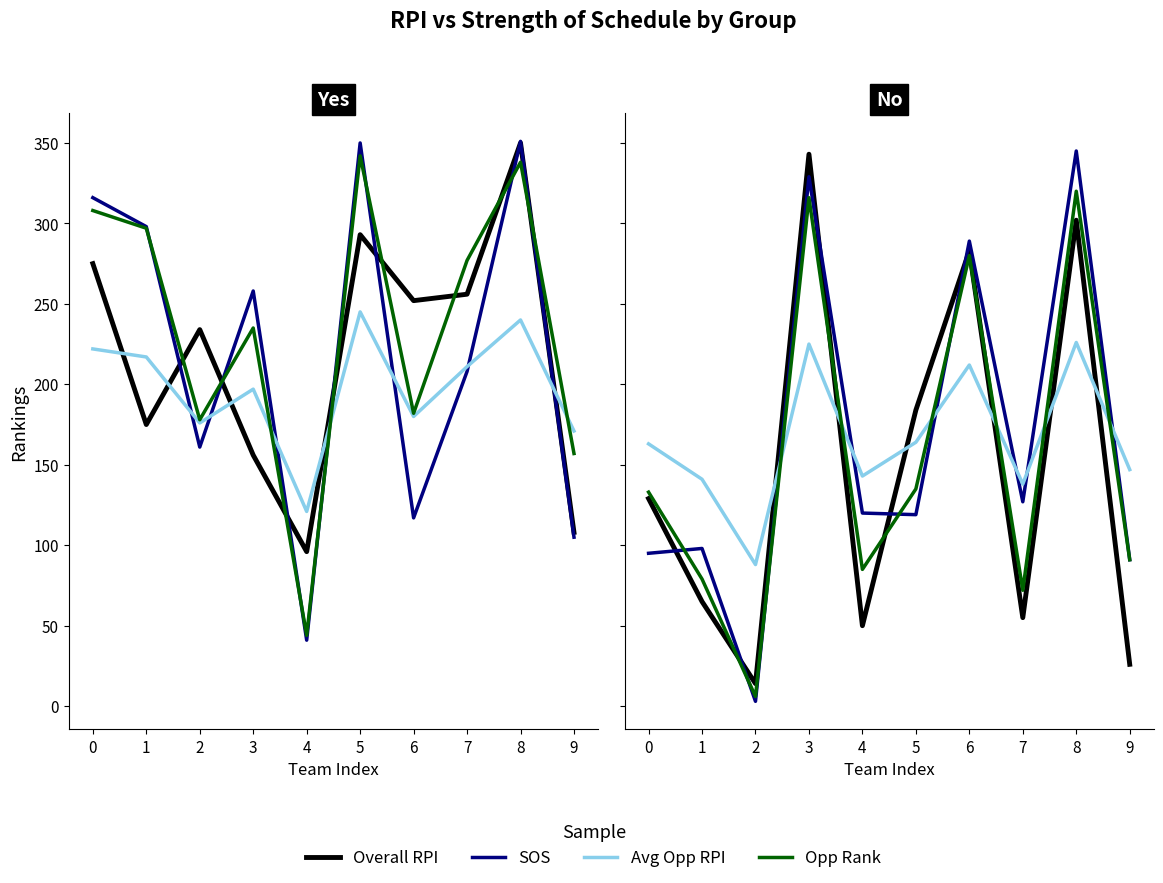

What value does the Avg Opp RPI series have at 5, to the nearest 50?

150